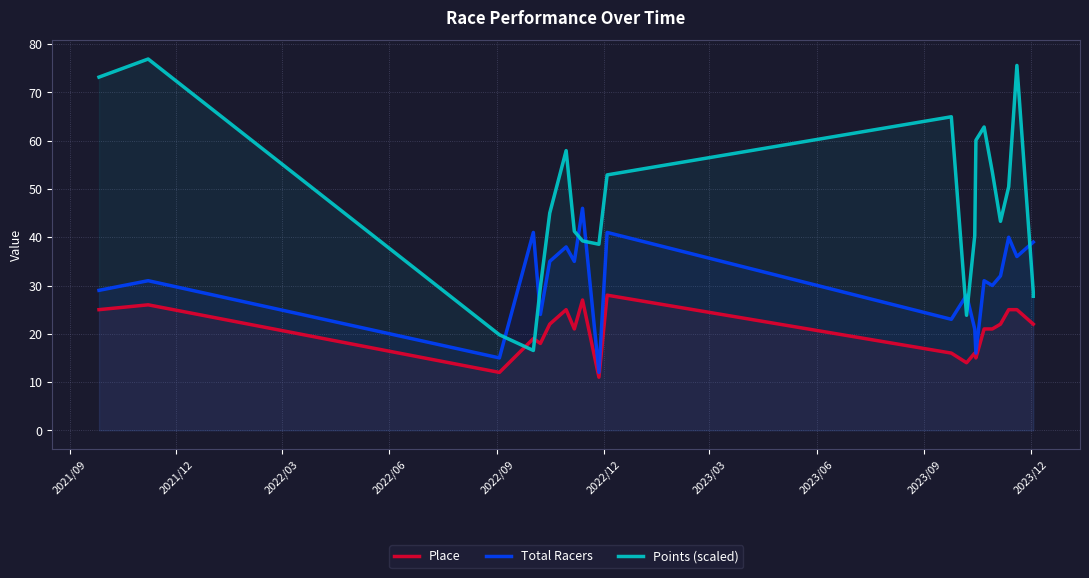

What are all the series names shown in the legend?

Place, Total Racers, Points (scaled)